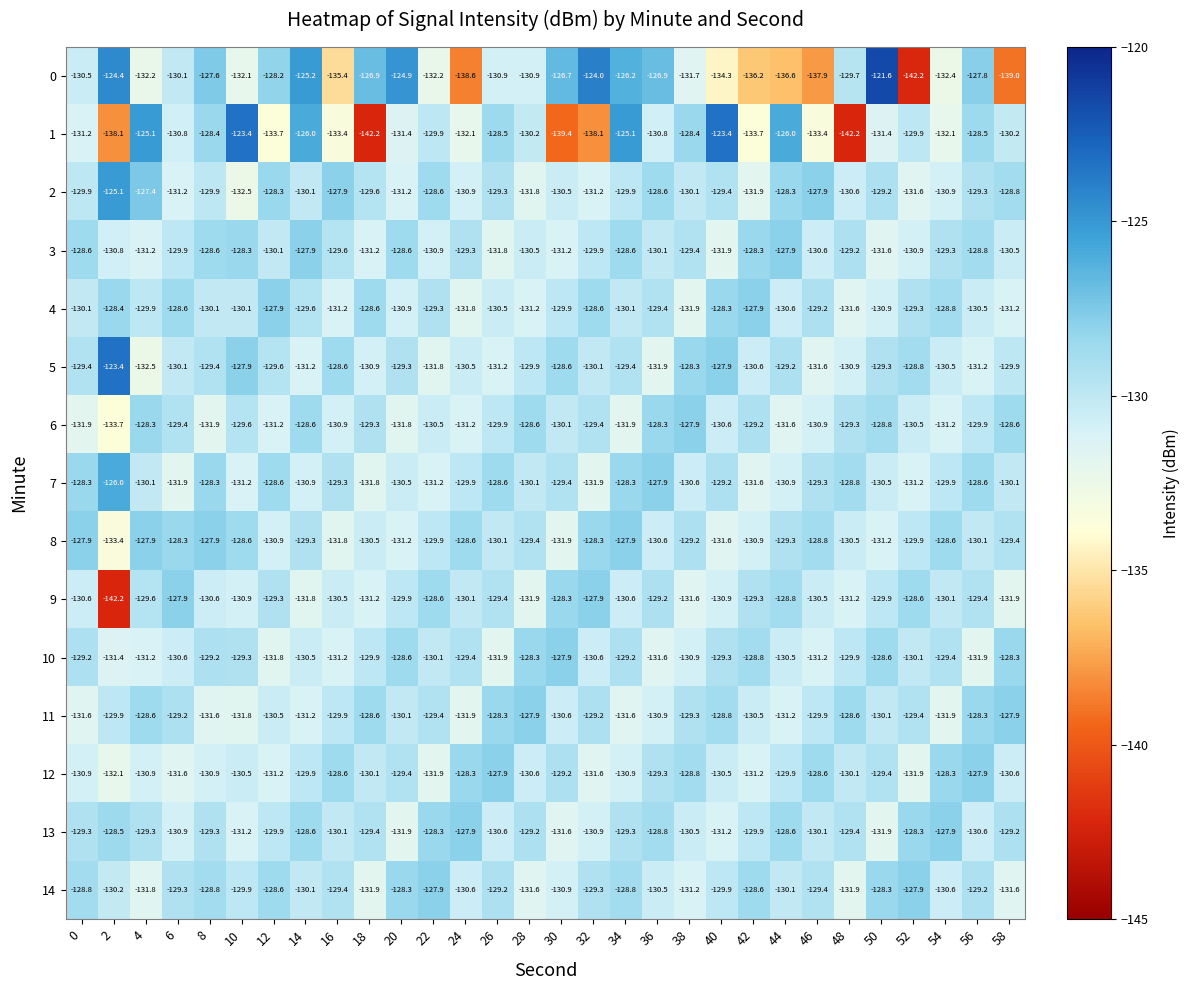

At which category is the sum across all series the highest?

34